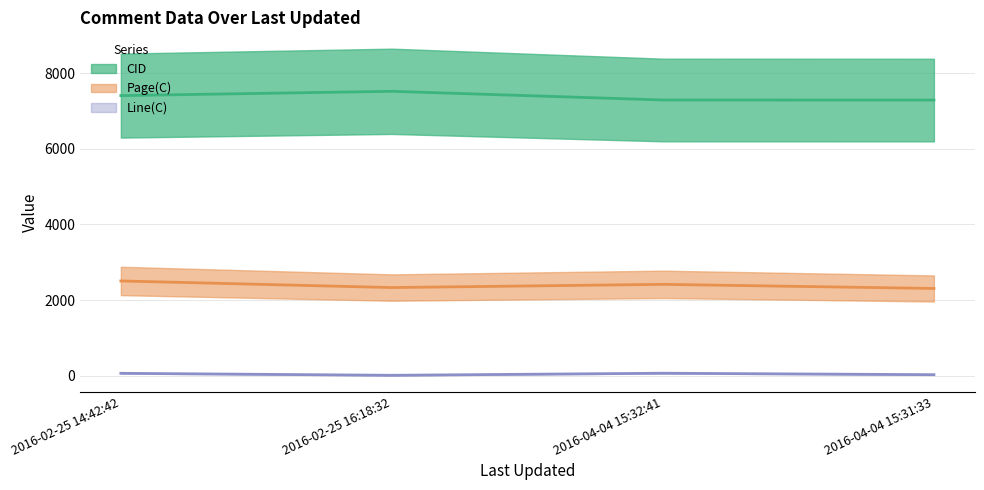

What is the sum of all CID (mean) values?

29528